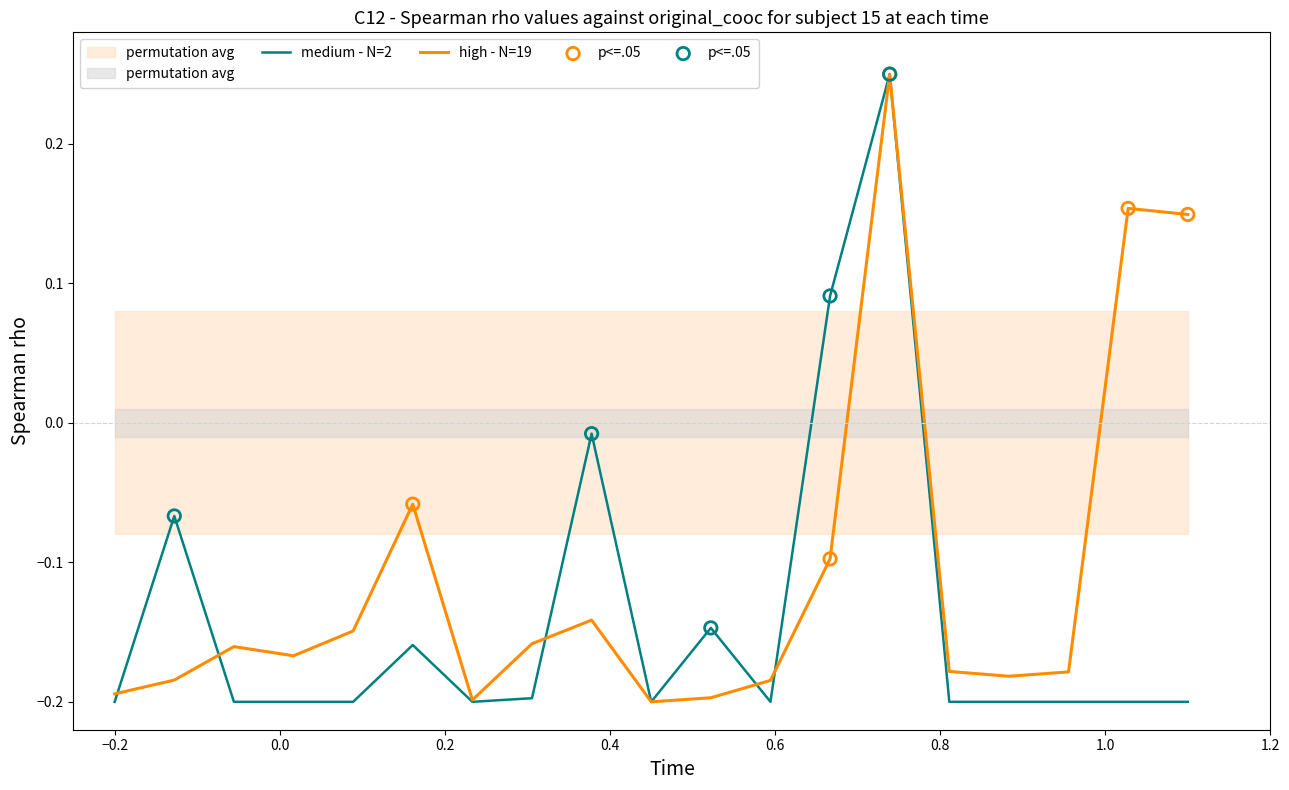

At how many categories does at least one series exceed 0?

4